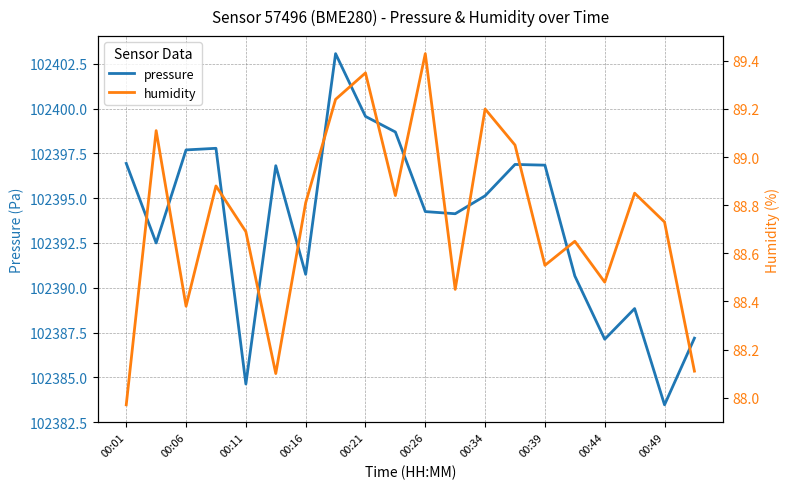

How many lines are shown in the chart?

2